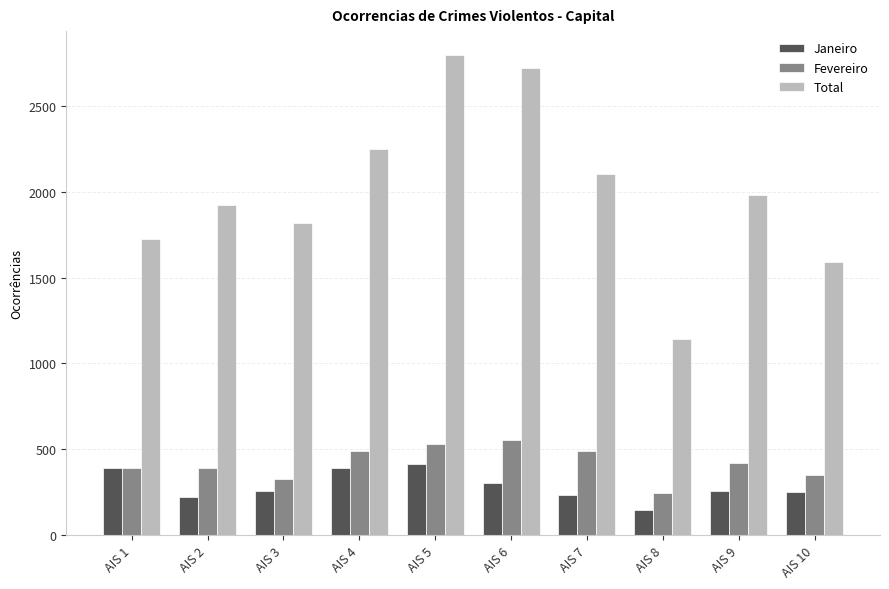

Which series has the largest total across all categories?

Total